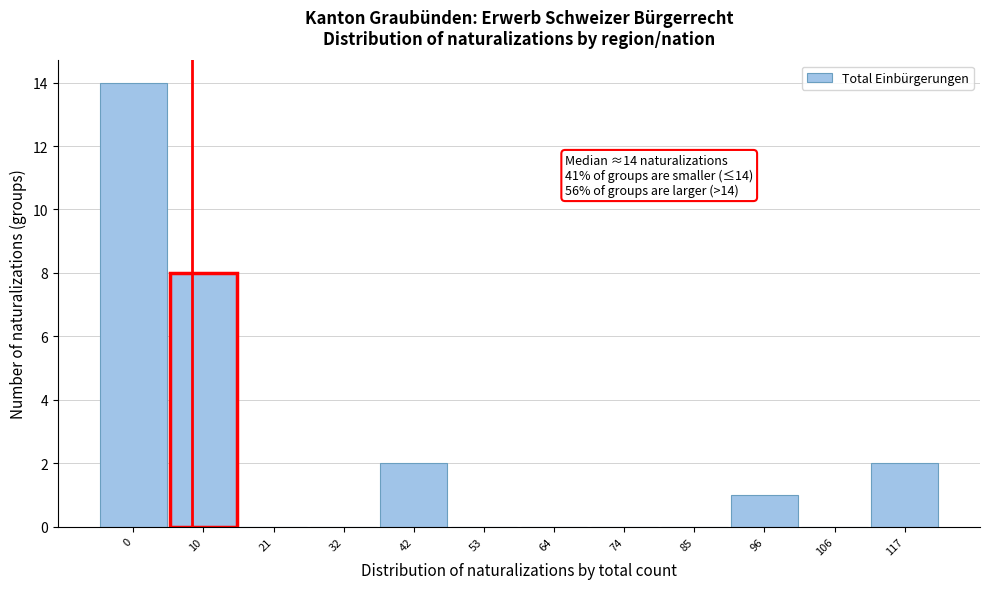

Reading left to right, transcribe all the data shown in this chart.

0=14	10=8	21=0	32=0	42=2	53=0	64=0	74=0	85=0	96=1	106=0	117=2